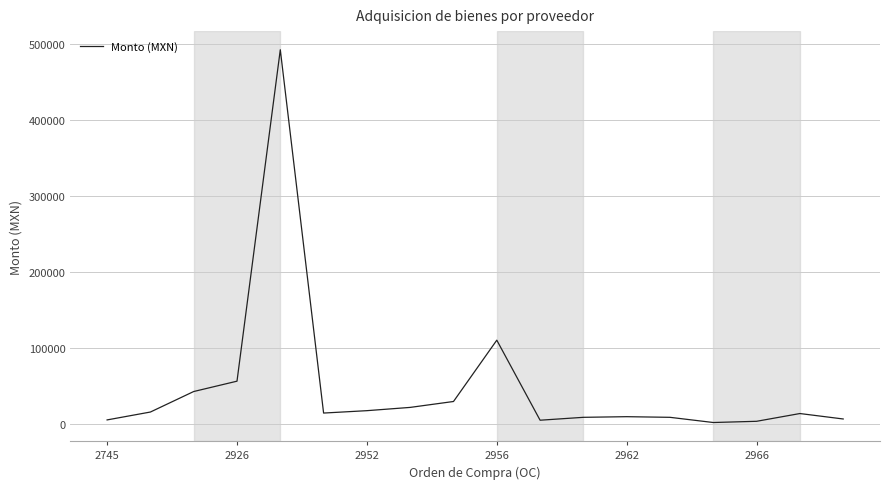

What is the difference between the maximum and minimum values?

490435.8